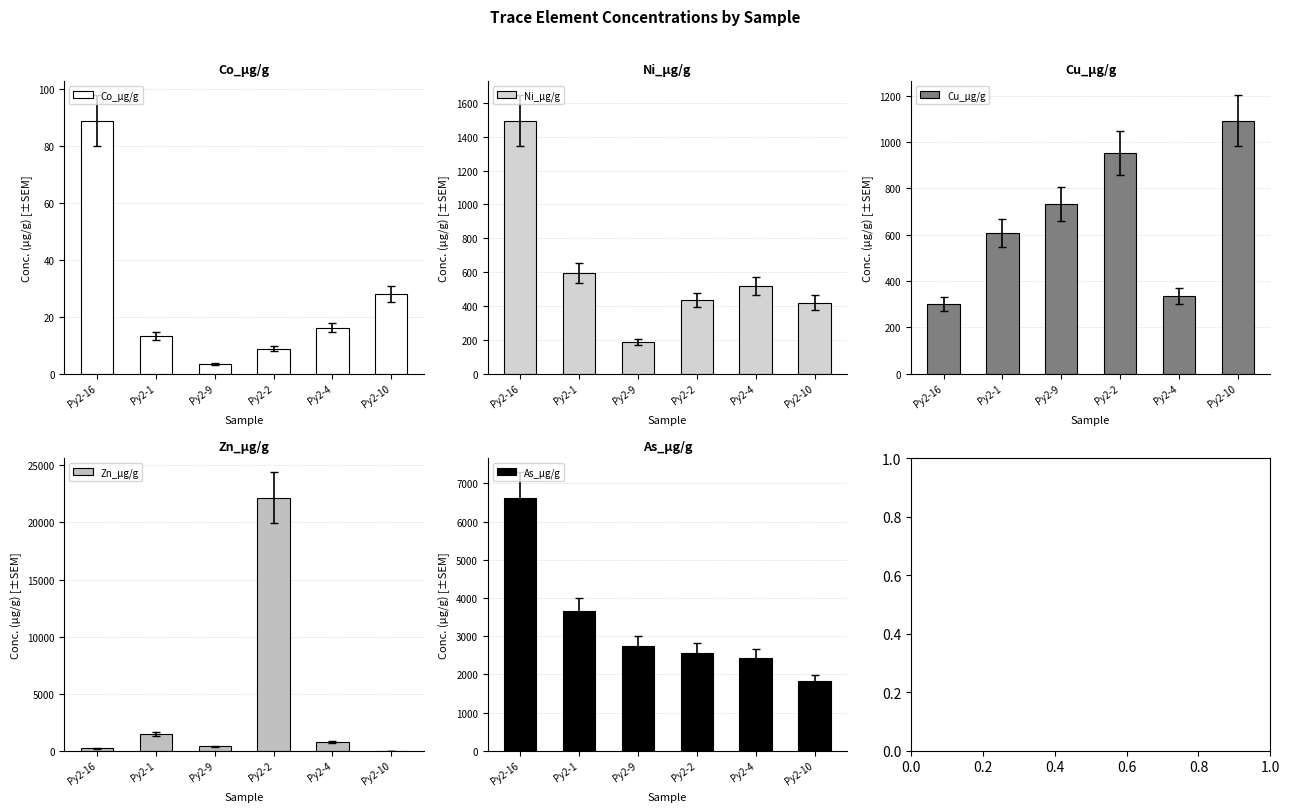

At how many categories does at least one series exceed 20351?

1